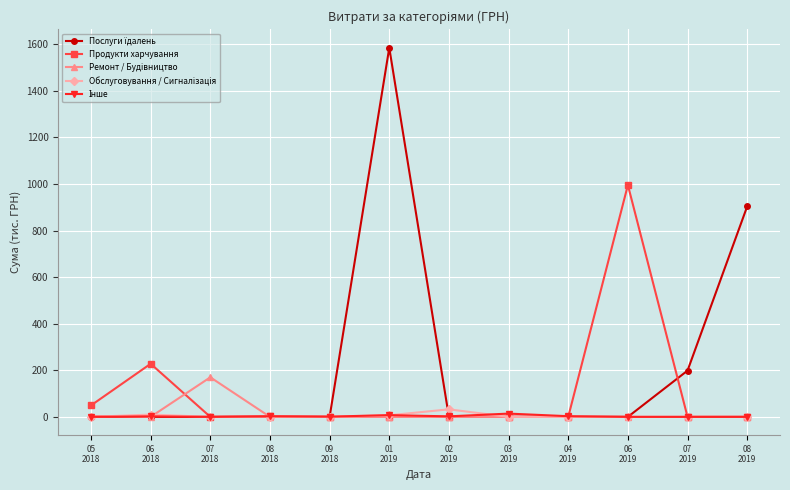

What position from the left is 09
2018?

5